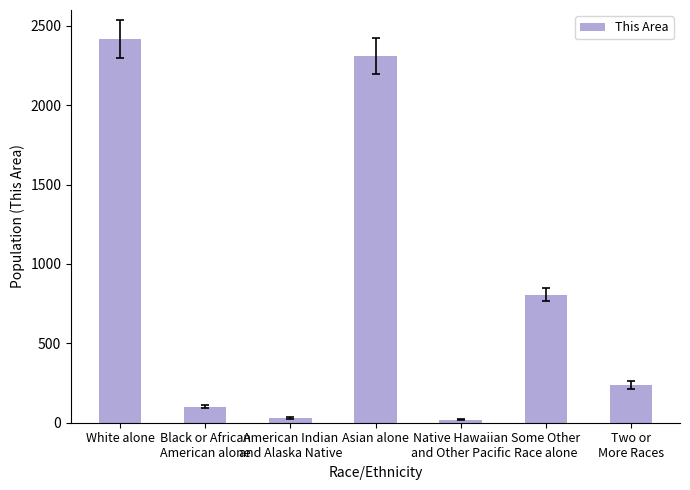

What is the change in value from White alone to Native Hawaiian
and Other Pacific?

-2402